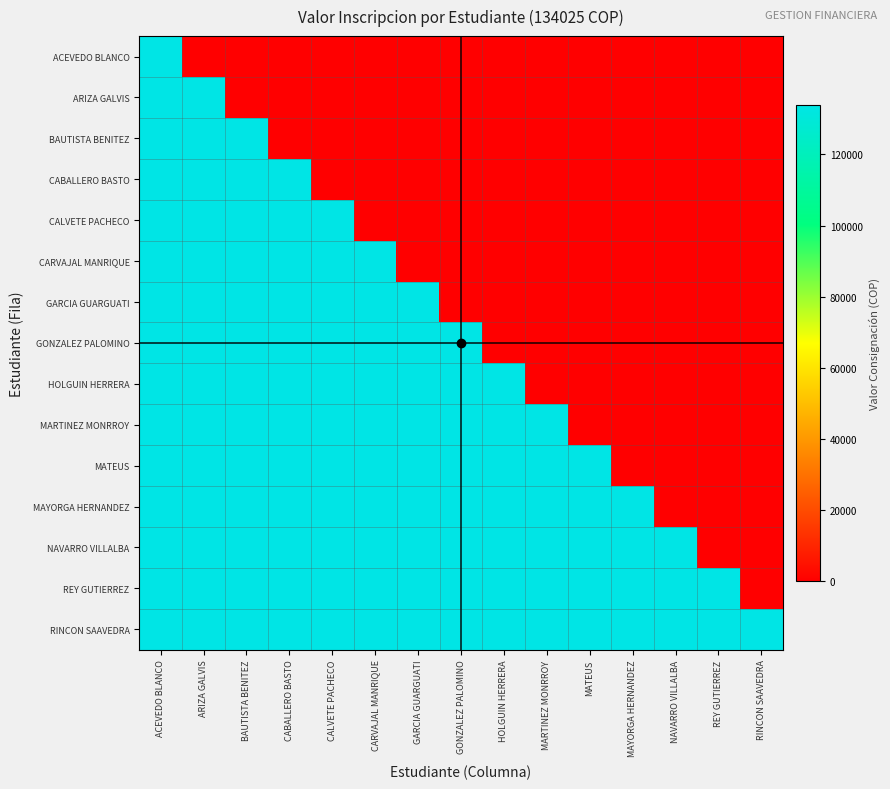

Which series has the widest spread of values?

ACEVEDO BLANCO